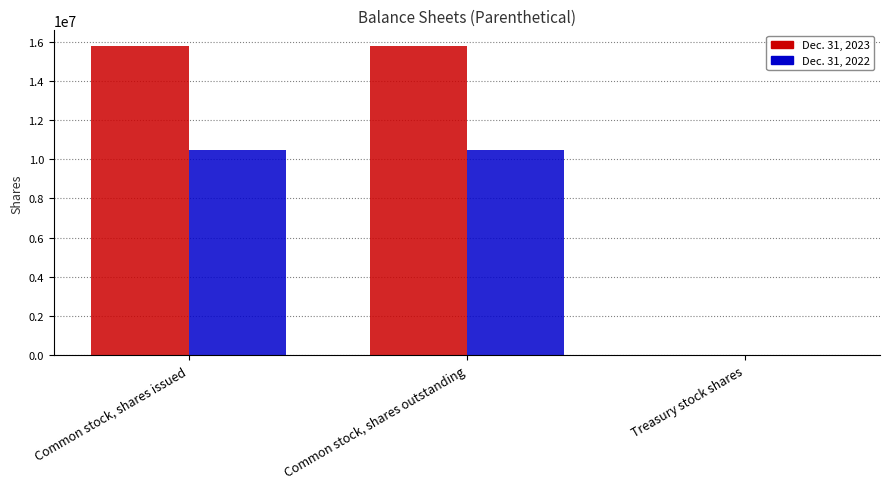

Is it true that Dec. 31, 2022 equals 4059438 at Treasury stock shares?

False